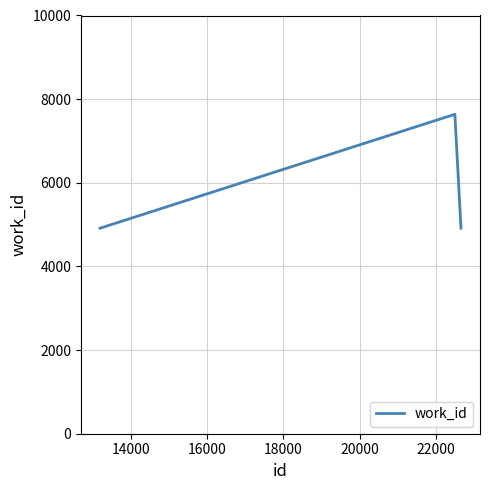

What is the difference between the maximum and minimum values?

2724